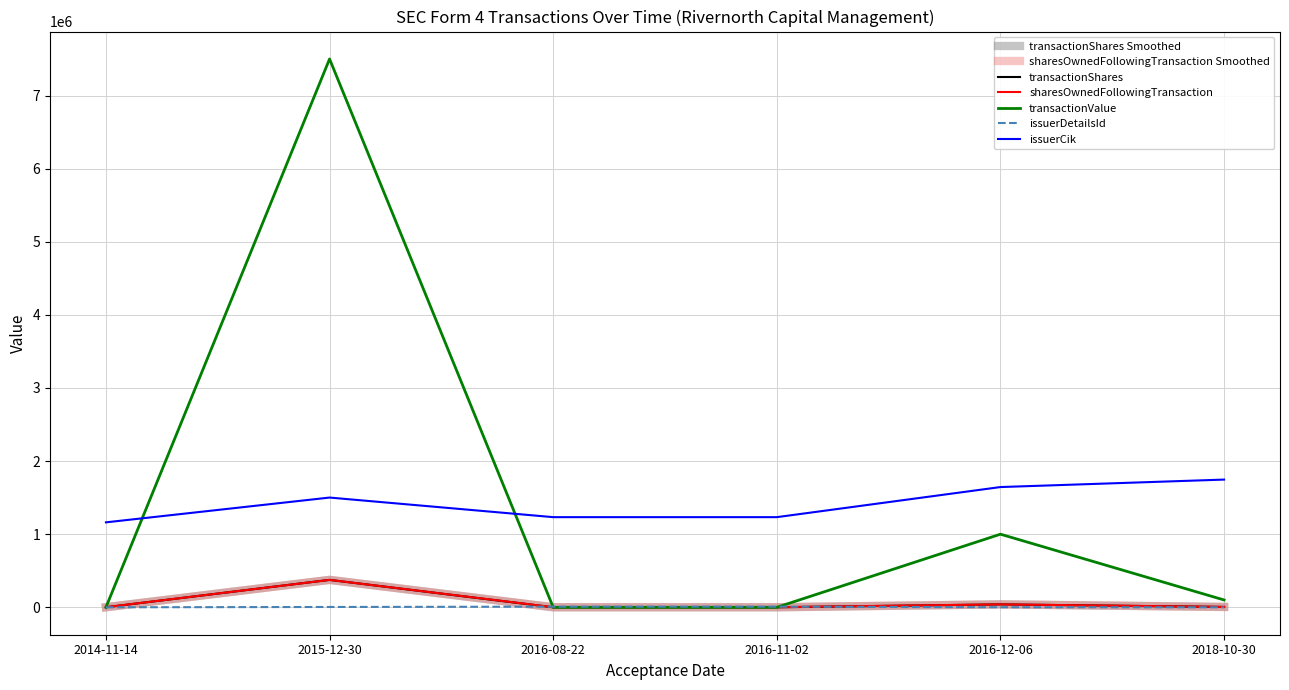

Rank the series at 2014-11-14 from lowest to highest value.

transactionValue, issuerDetailsId, transactionShares, sharesOwnedFollowingTransaction, issuerCik